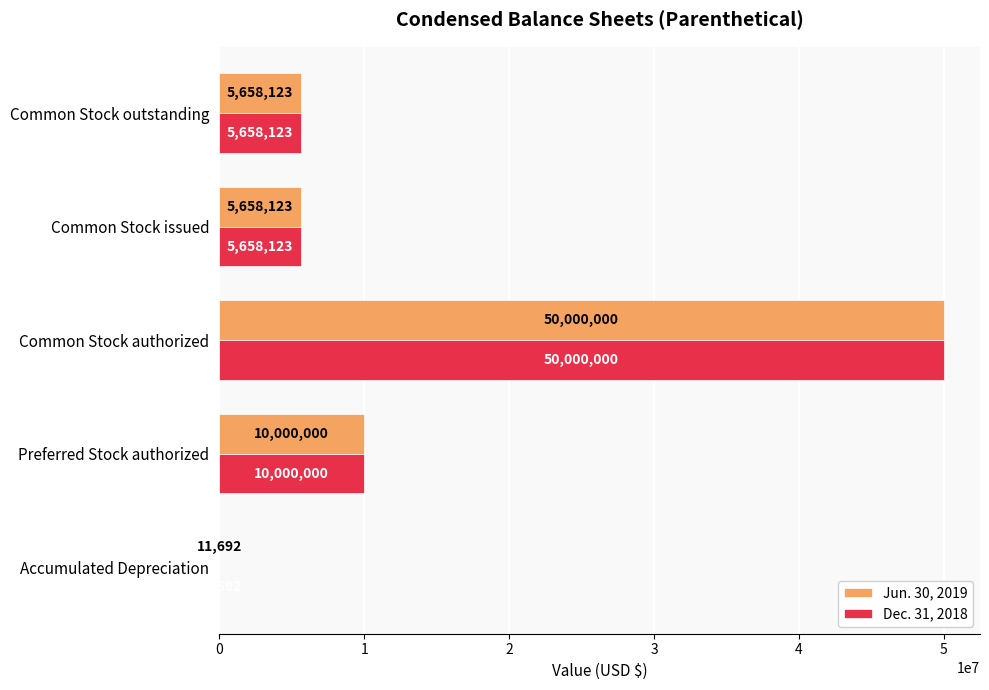

What are all the series names shown in the legend?

Jun. 30, 2019, Dec. 31, 2018